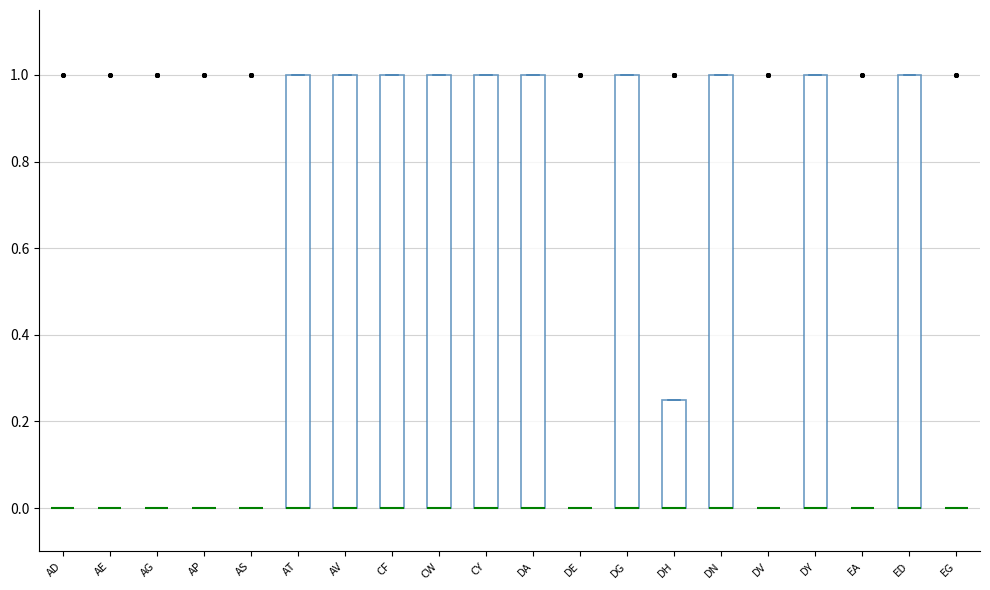

Reading left to right, transcribe this box plot: for each box, give where its median line is, the range the box spans, and where its two whiskers end, as read against the y-axis. The values are not printed on the chart, so give them approximately, as read against the axis.

AD: box collapsed to a line at 0.00, whiskers 0.00 to 0.00
AE: box collapsed to a line at 0.00, whiskers 0.00 to 0.00
AG: box collapsed to a line at 0.00, whiskers 0.00 to 0.00
AP: box collapsed to a line at 0.00, whiskers 0.00 to 0.00
AS: box collapsed to a line at 0.00, whiskers 0.00 to 0.00
AT: median 0.00 (drawn on the box's lower edge), box 0.00 to 1.00, whiskers 0.00 to 1.00
AV: median 0.00 (drawn on the box's lower edge), box 0.00 to 1.00, whiskers 0.00 to 1.00
CF: median 0.00 (drawn on the box's lower edge), box 0.00 to 1.00, whiskers 0.00 to 1.00
CW: median 0.00 (drawn on the box's lower edge), box 0.00 to 1.00, whiskers 0.00 to 1.00
CY: median 0.00 (drawn on the box's lower edge), box 0.00 to 1.00, whiskers 0.00 to 1.00
DA: median 0.00 (drawn on the box's lower edge), box 0.00 to 1.00, whiskers 0.00 to 1.00
DE: box collapsed to a line at 0.00, whiskers 0.00 to 0.00
DG: median 0.00 (drawn on the box's lower edge), box 0.00 to 1.00, whiskers 0.00 to 1.00
DH: median 0.00 (drawn on the box's lower edge), box 0.00 to 0.26, whiskers 0.00 to 0.26
DN: median 0.00 (drawn on the box's lower edge), box 0.00 to 1.00, whiskers 0.00 to 1.00
DV: box collapsed to a line at 0.00, whiskers 0.00 to 0.00
DY: median 0.00 (drawn on the box's lower edge), box 0.00 to 1.00, whiskers 0.00 to 1.00
EA: box collapsed to a line at 0.00, whiskers 0.00 to 0.00
ED: median 0.00 (drawn on the box's lower edge), box 0.00 to 1.00, whiskers 0.00 to 1.00
EG: box collapsed to a line at 0.00, whiskers 0.00 to 0.00